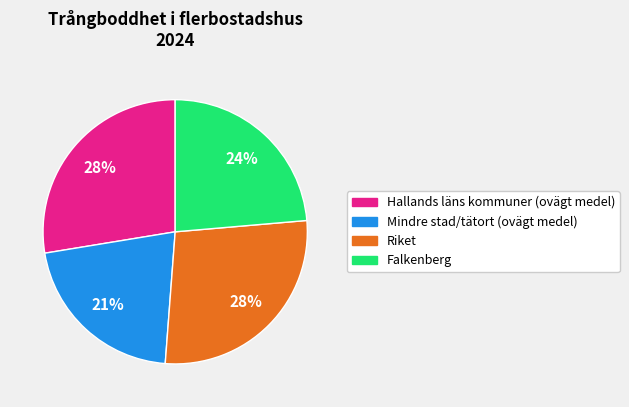

Is it true that Mindre stad/tätort (ovägt medel) is 21% of the pie?

True